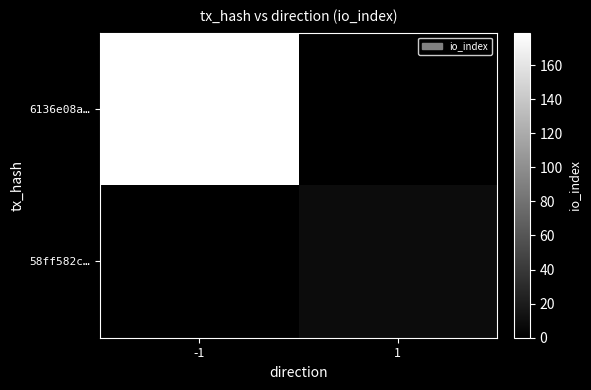

How many series are shown in this chart?

2